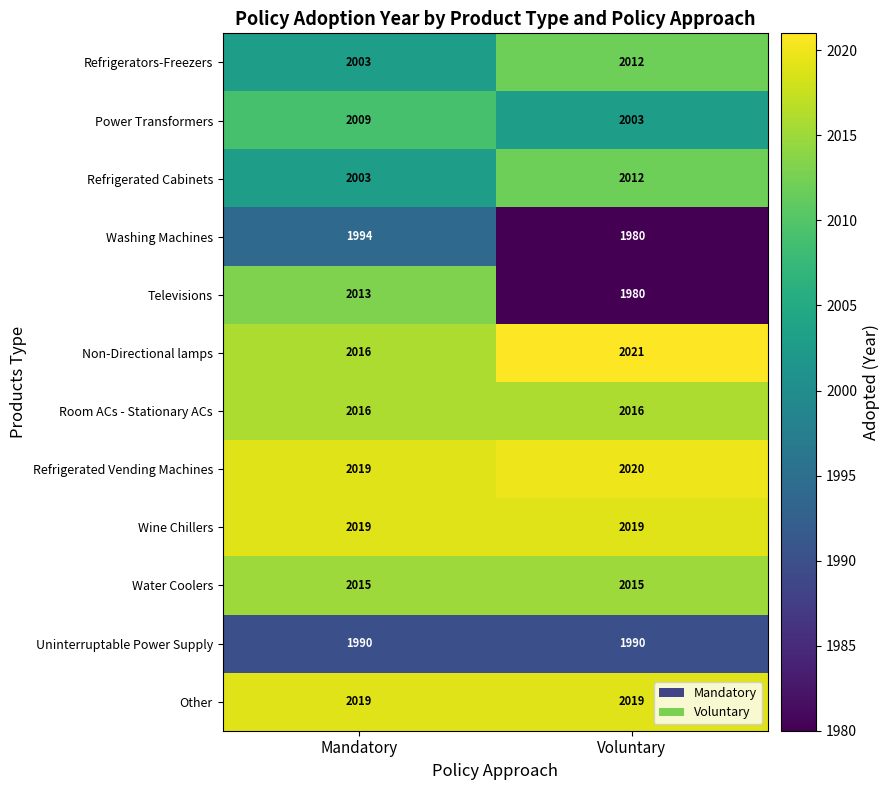

Reading right to left, extract all data points from this chart.

Refrigerators-Freezers: Voluntary=2012	Mandatory=2003
Power Transformers: Voluntary=2003	Mandatory=2009
Refrigerated Cabinets: Voluntary=2012	Mandatory=2003
Washing Machines: Voluntary=1980	Mandatory=1994
Televisions: Voluntary=1980	Mandatory=2013
Non-Directional lamps: Voluntary=2021	Mandatory=2016
Room ACs - Stationary ACs: Voluntary=2016	Mandatory=2016
Refrigerated Vending Machines: Voluntary=2020	Mandatory=2019
Wine Chillers: Voluntary=2019	Mandatory=2019
Water Coolers: Voluntary=2015	Mandatory=2015
Uninterruptable Power Supply: Voluntary=1990	Mandatory=1990
Other: Voluntary=2019	Mandatory=2019